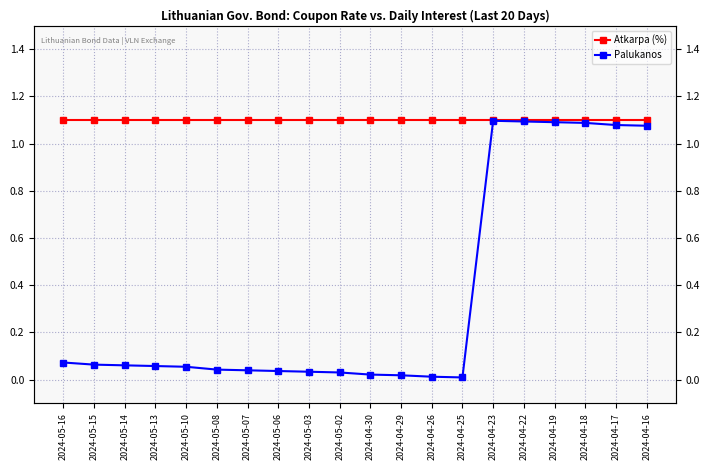

How many lines are shown in the chart?

2